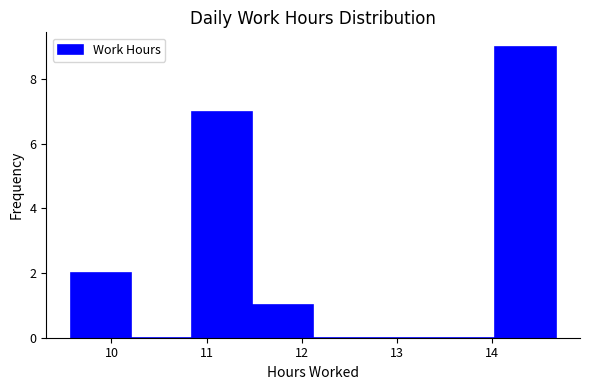

Reading left to right, transcribe this chart: for each bar, give the range it covers on the x-axis and its height. Neither the bar edges nor the heights are printed on the chart, so give them approximately, as read against the axes.

9.6 to 10.2: 2
10.2 to 10.8: 0
10.8 to 11.5: 7
11.5 to 12.1: 1
12.1 to 12.8: 0
12.8 to 13.4: 0
13.4 to 14.0: 0
14.0 to 14.7: 9